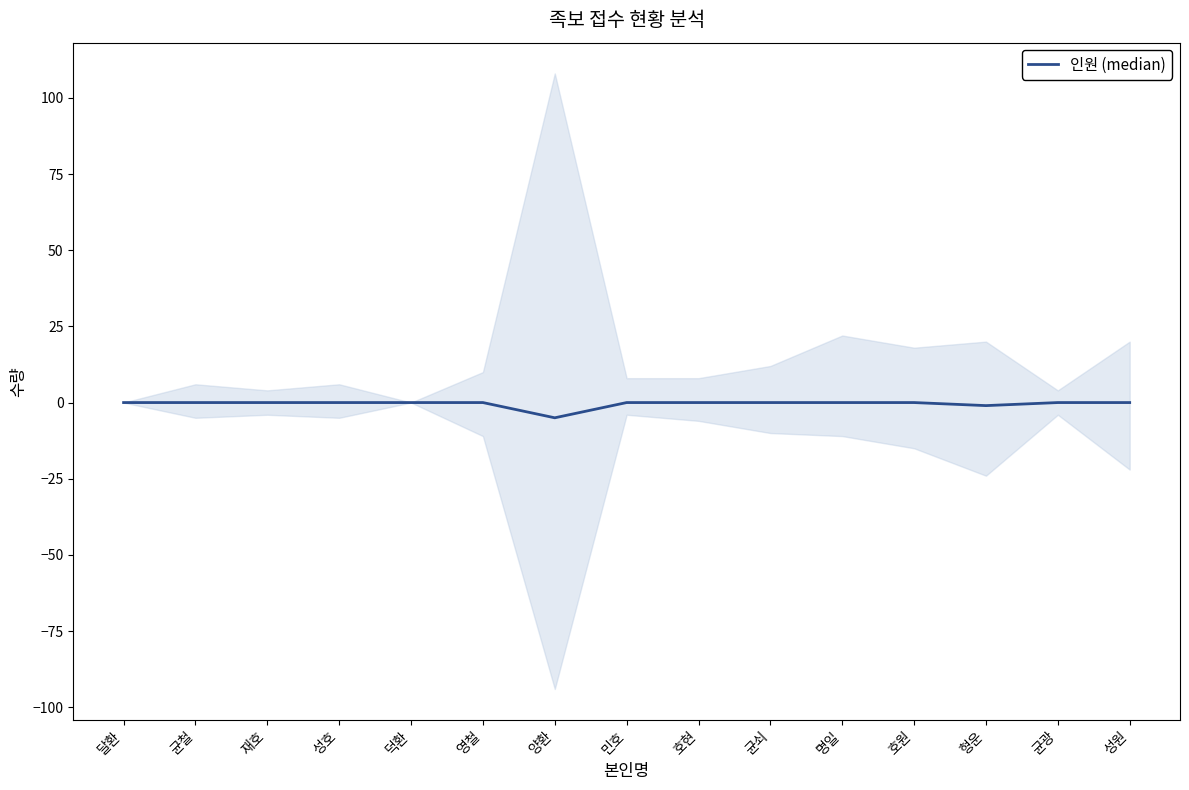

True or false: the data shows -2 at 성호.

False